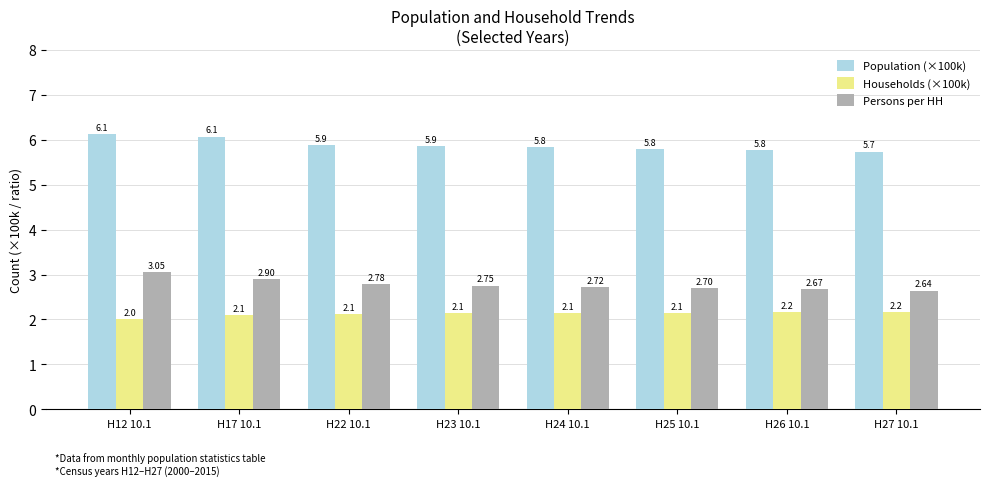

What is the difference between the maximum and minimum values in the Population (×100k) series?

0.4